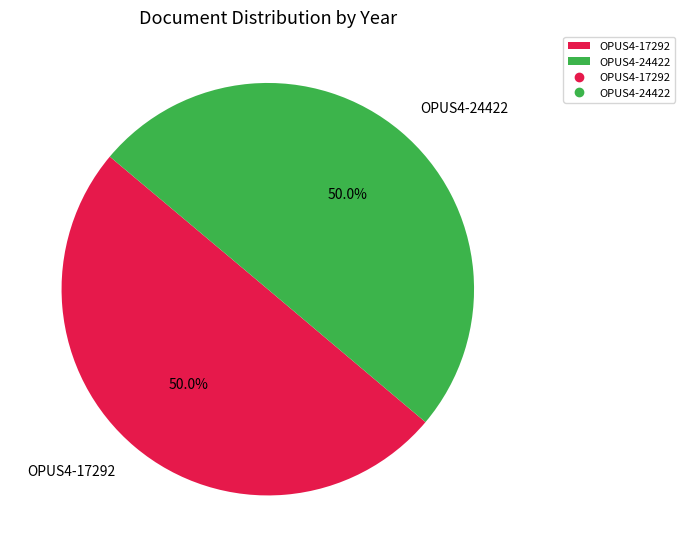

What is the ratio of the value at OPUS4-17292 to the value at OPUS4-24422?

1.0